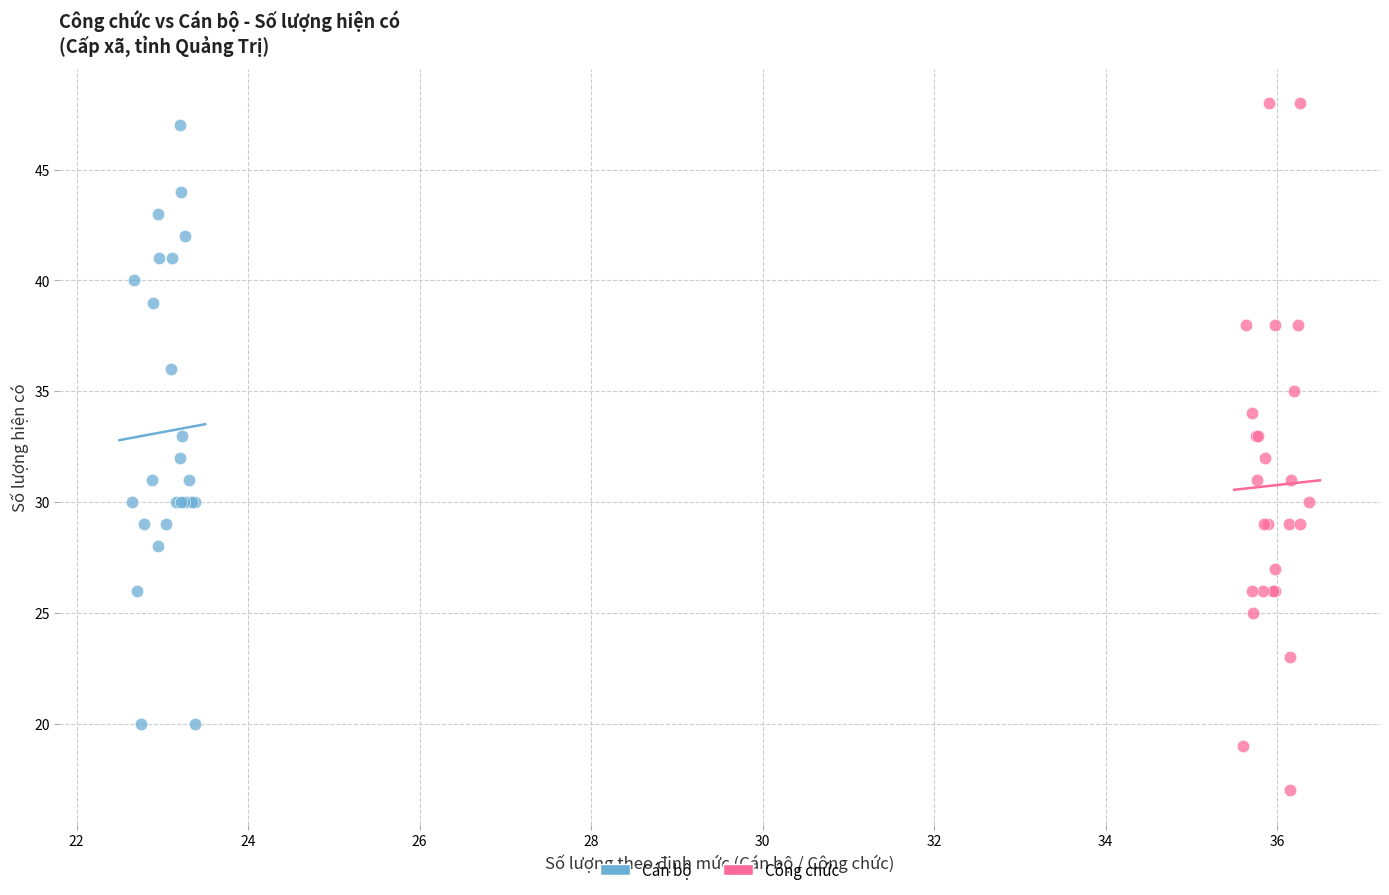

Which series contains the lowest Y value?

Công chức